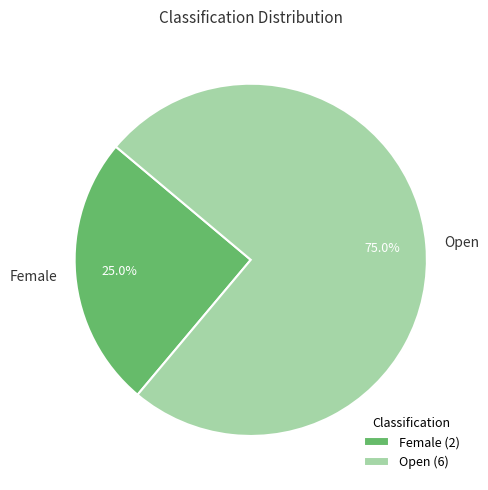

How many segments does this pie chart have?

2